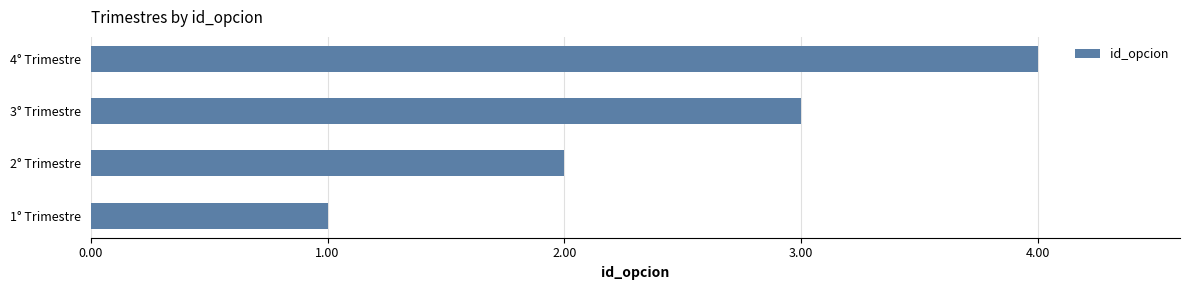

How many values are between 2 and 4?

3